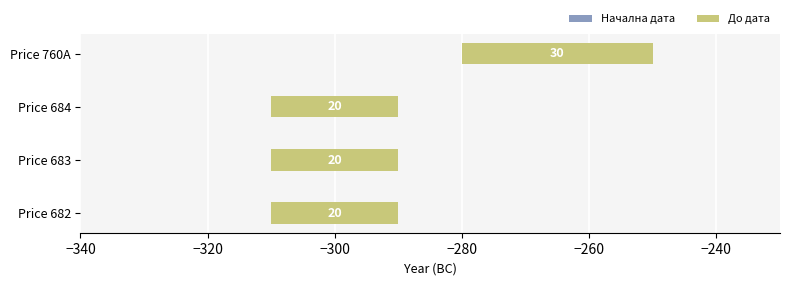

Where is Начална дата nearest to the value 0?

−340